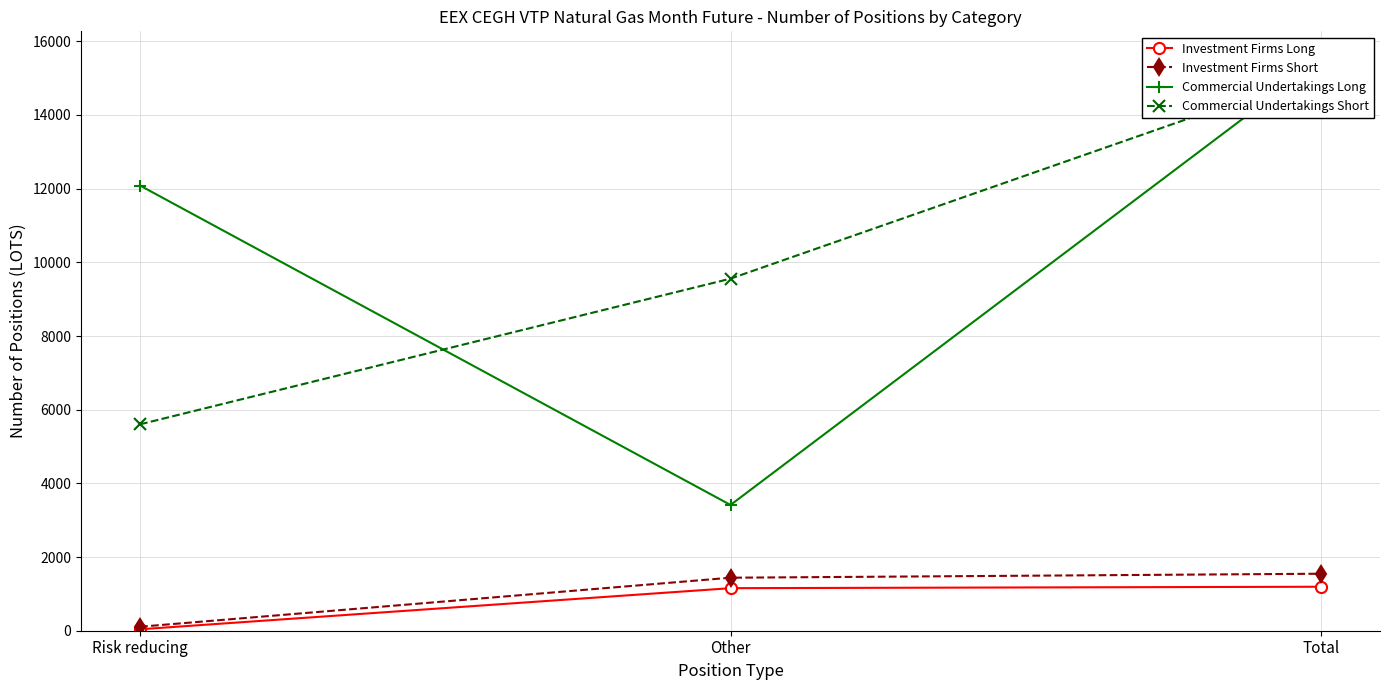

What is the total value across all series at Other?

15565